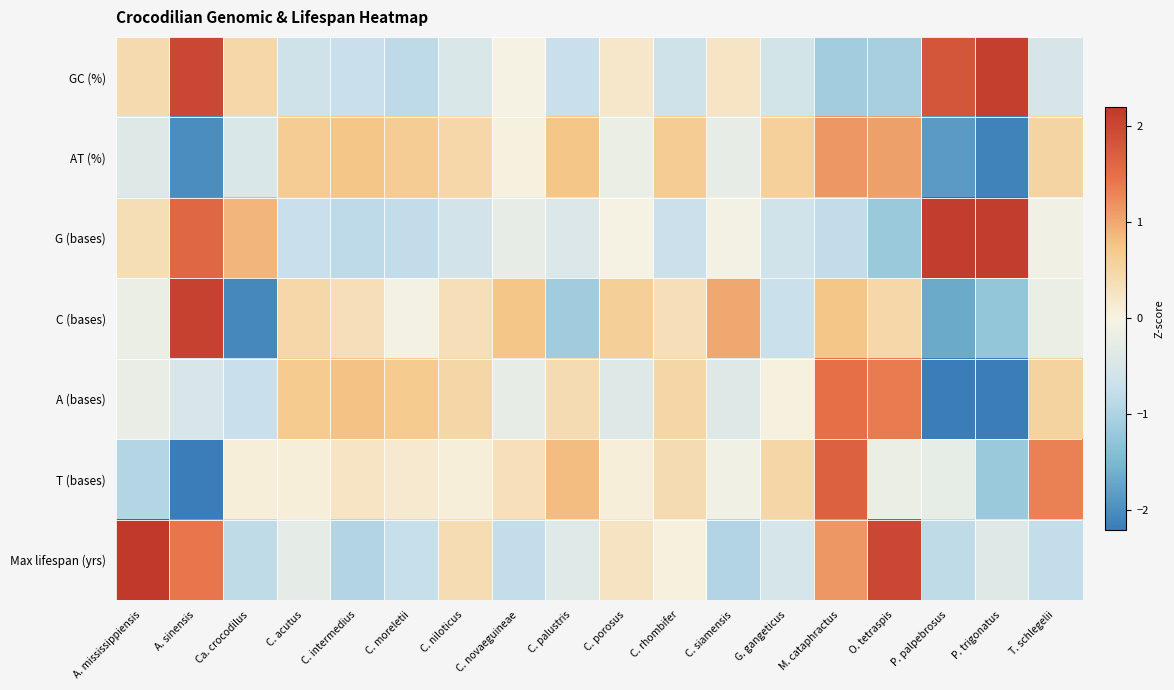

List the series in order of their peak value, highest first.

Max lifespan (yrs), G (bases), GC (%), C (bases), T (bases), A (bases), AT (%)